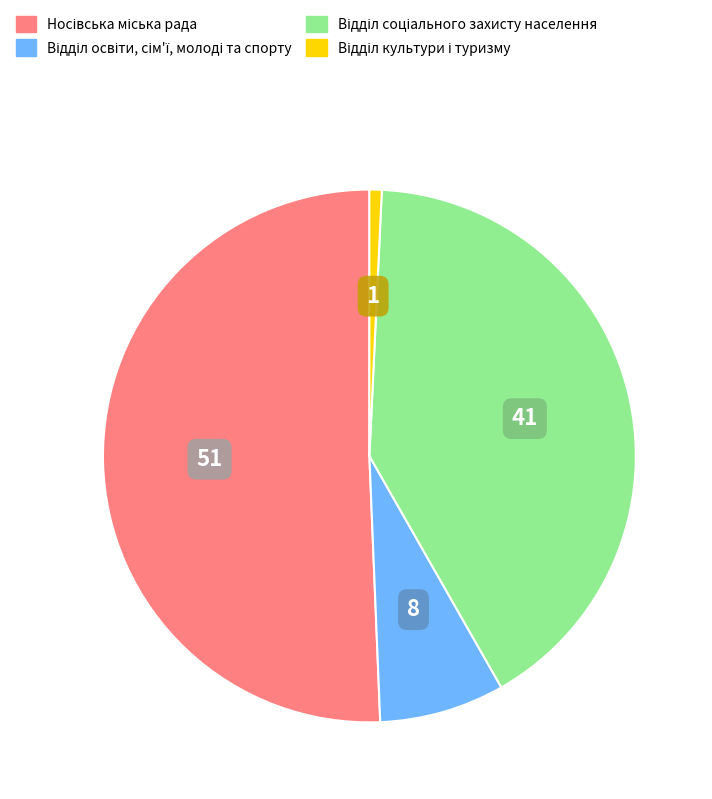

What percentage is the Відділ освіти, сім'ї, молоді та спорту slice, to the nearest percent?

8%